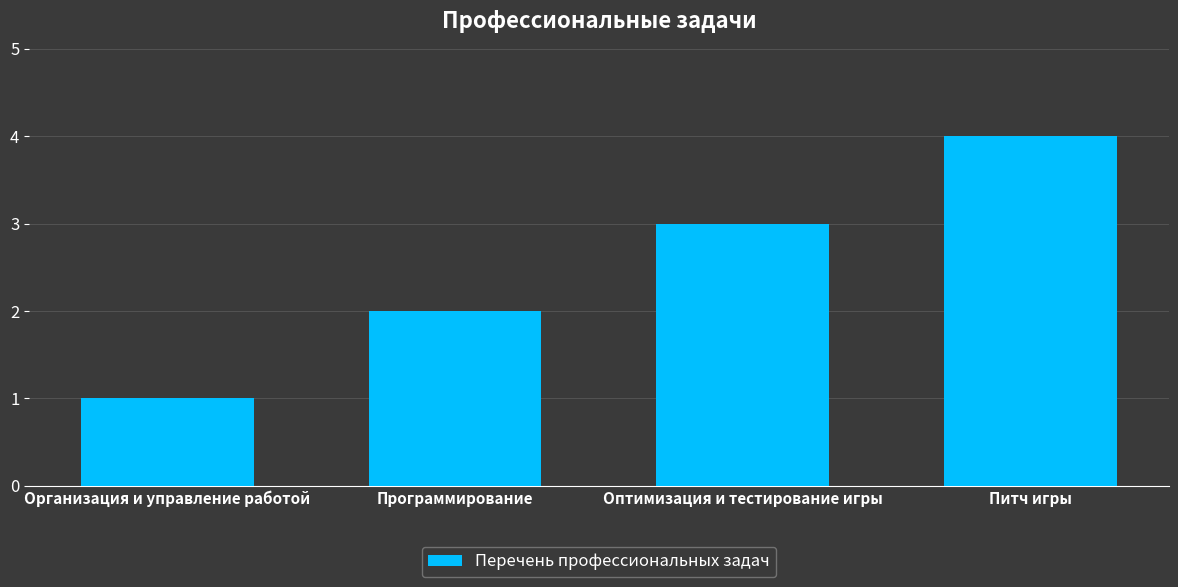

How many bars are there in total?

4